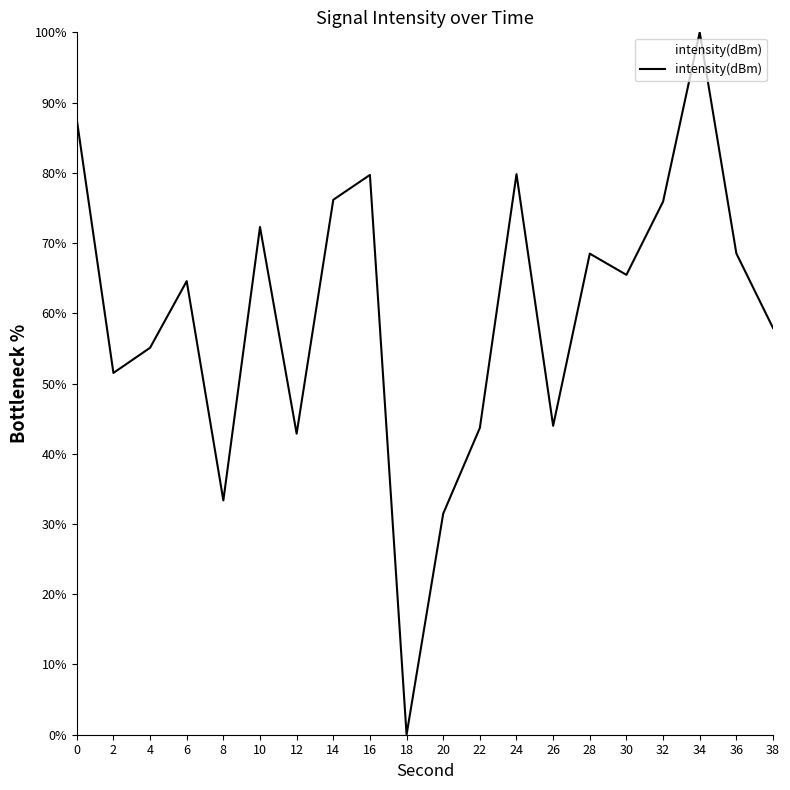

The value at 0 is 87.6. True or false?

True